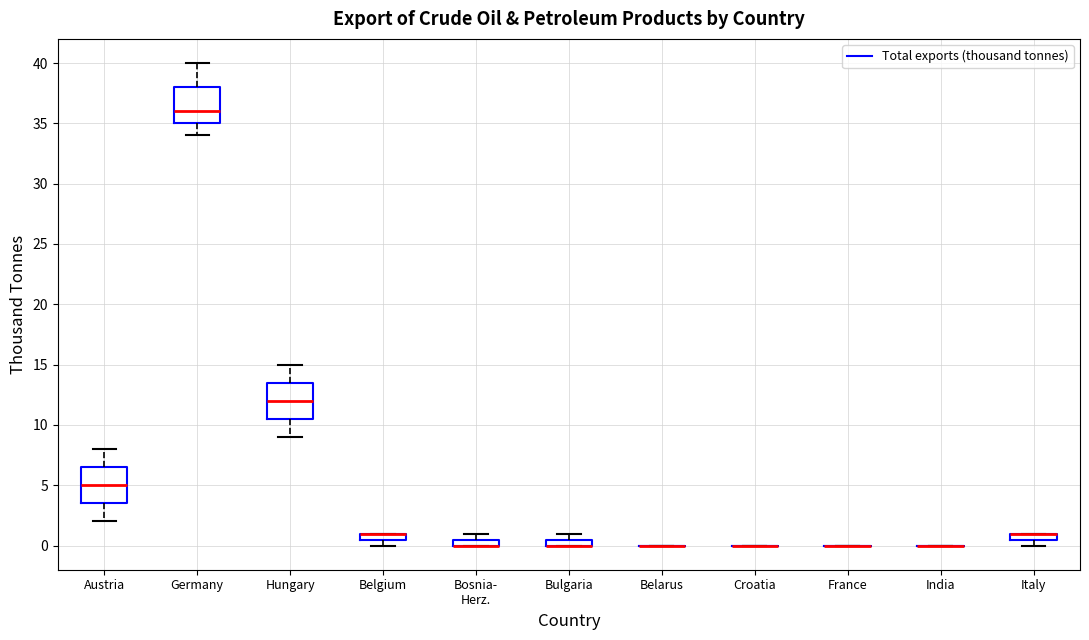

Where is the lower edge of the box for Belgium on the y-axis? The values are not printed on the chart, so give them approximately, as read against the axis.

0.5